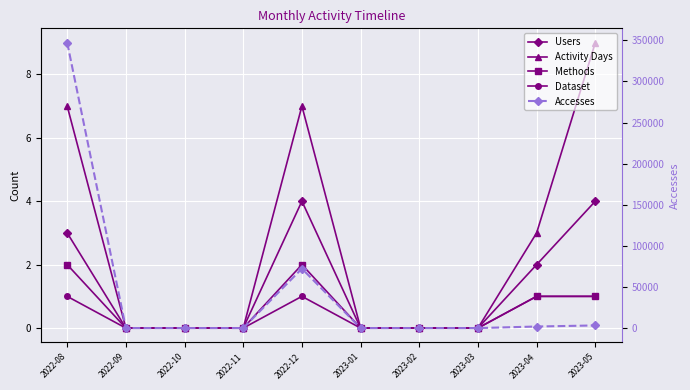

Is it true that Users equals 2 at 2023-04?

True